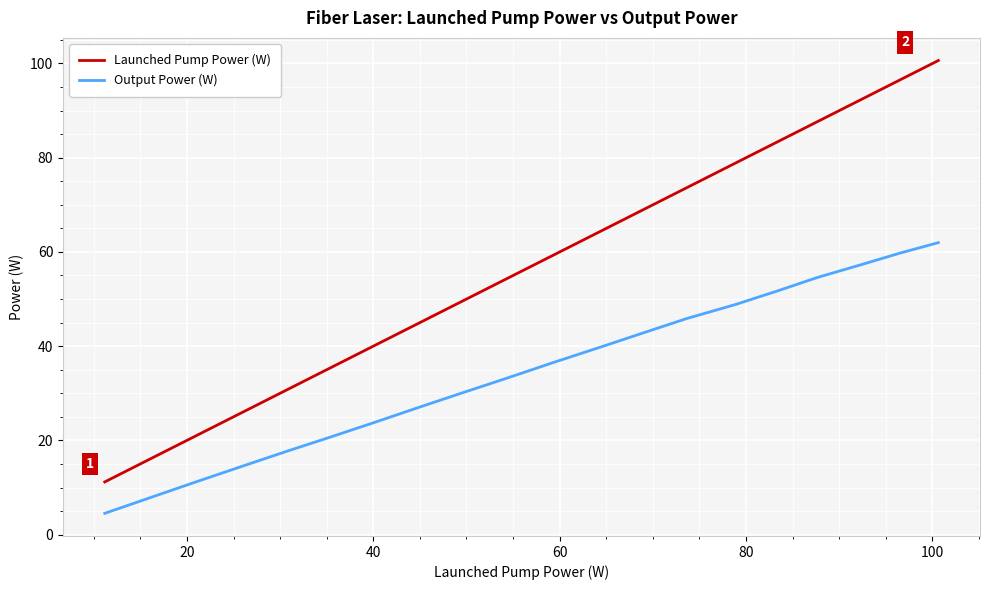

Rank the series by their maximum value, from lowest to highest.

Output Power (W), Launched Pump Power (W)